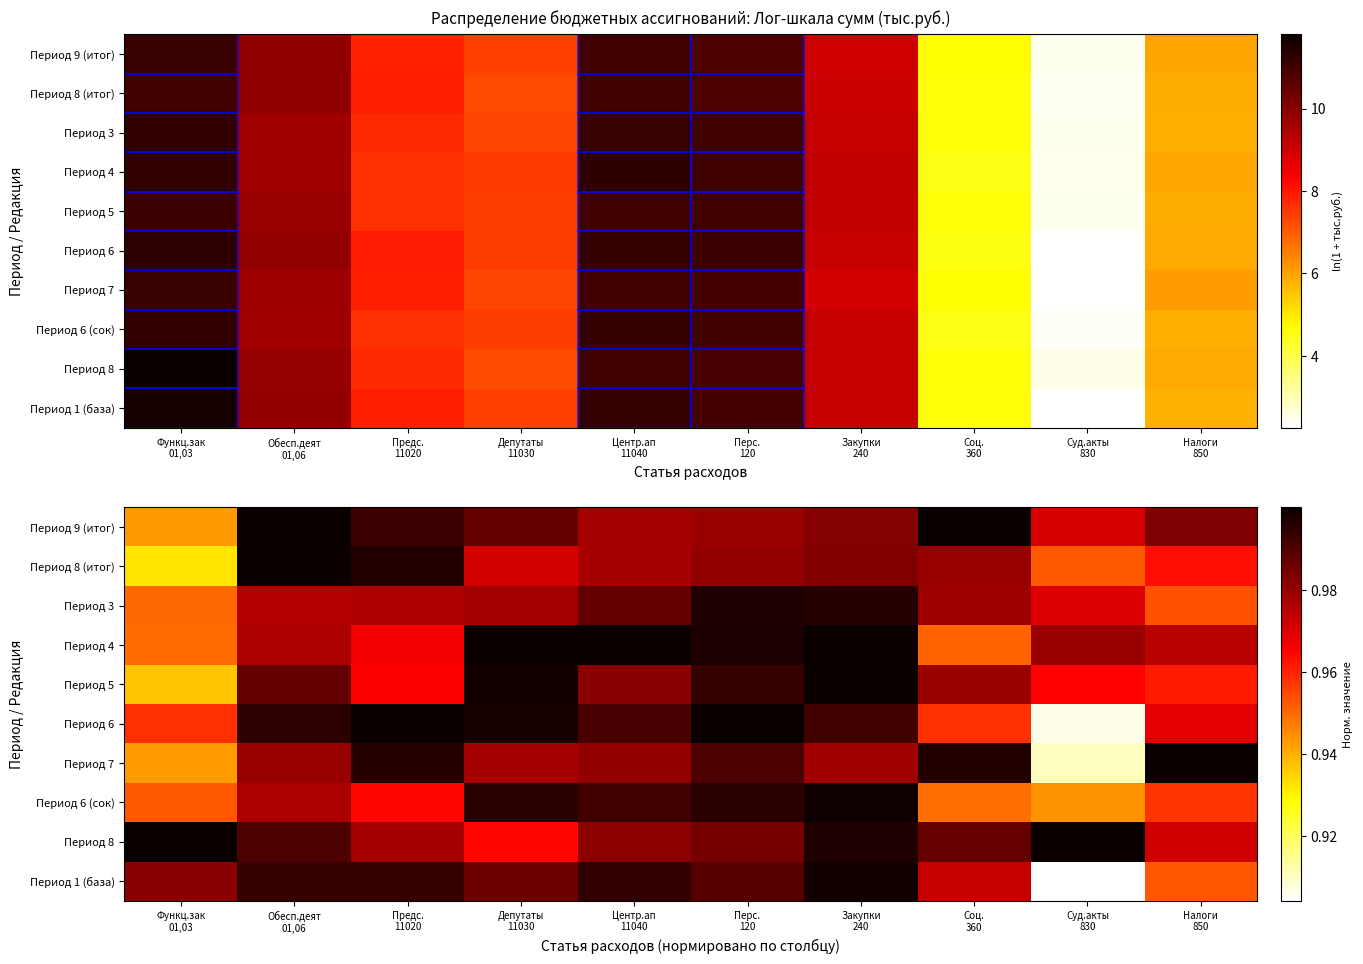

At which category is the sum across all series the highest?

Закупки
240